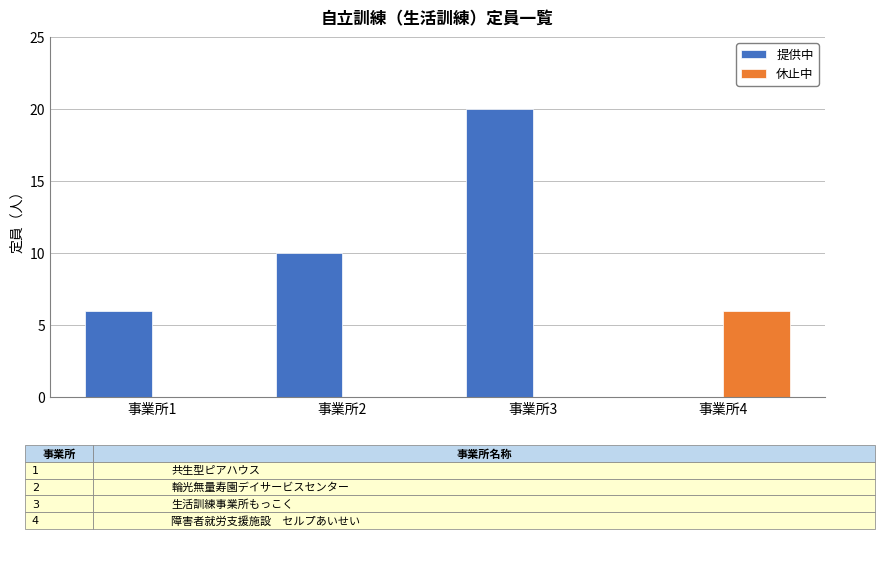

What is the sum of all 提供中 values?

36